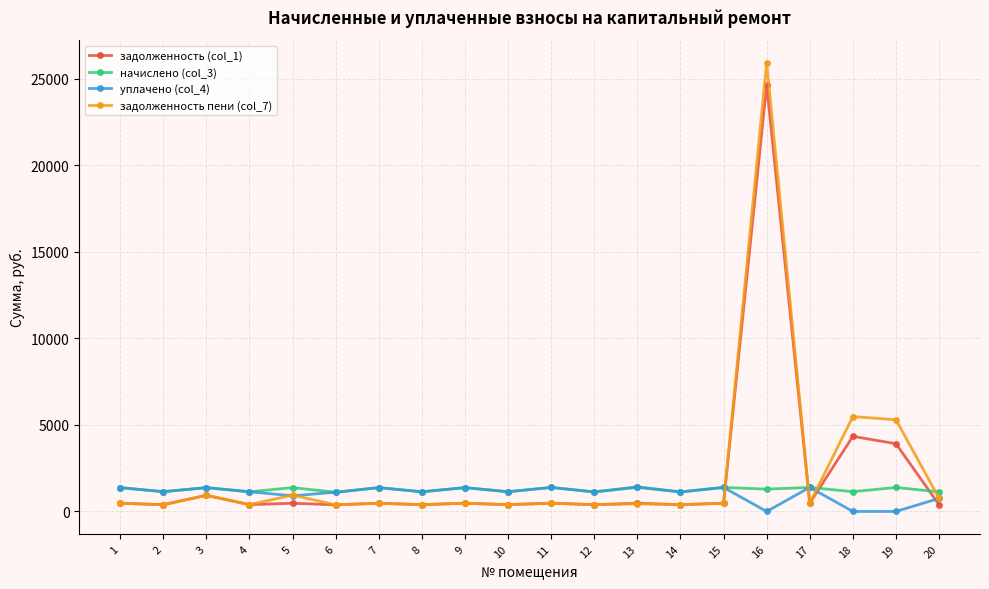

True or false: задолженность (col_1) and начислено (col_3) cross at least once.

True